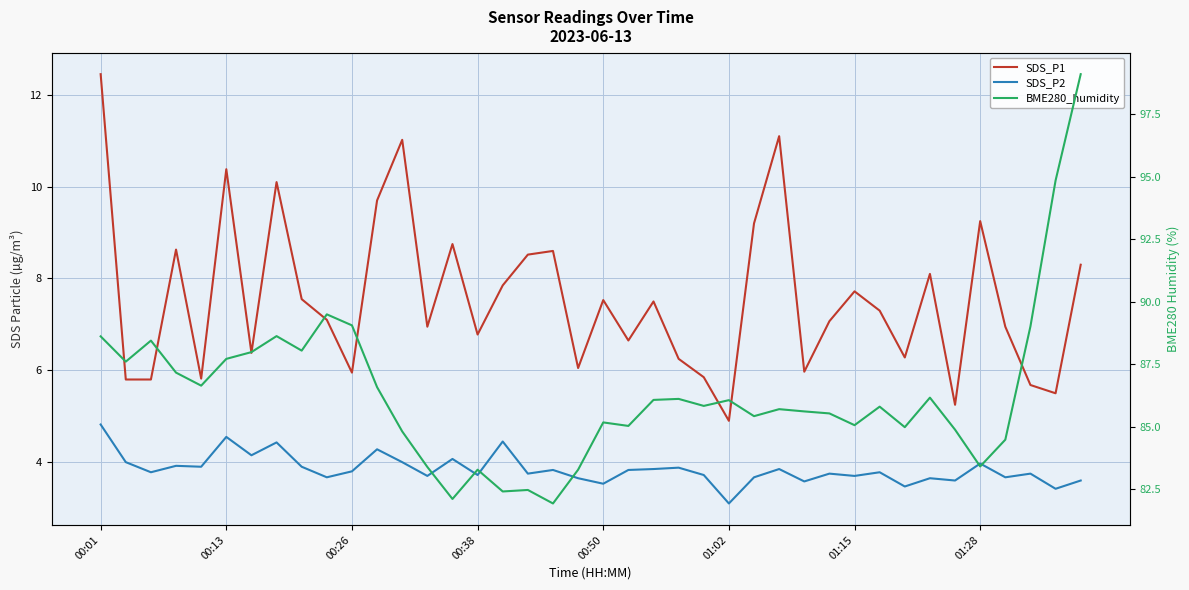

Does the chart have visible grid lines?

Yes